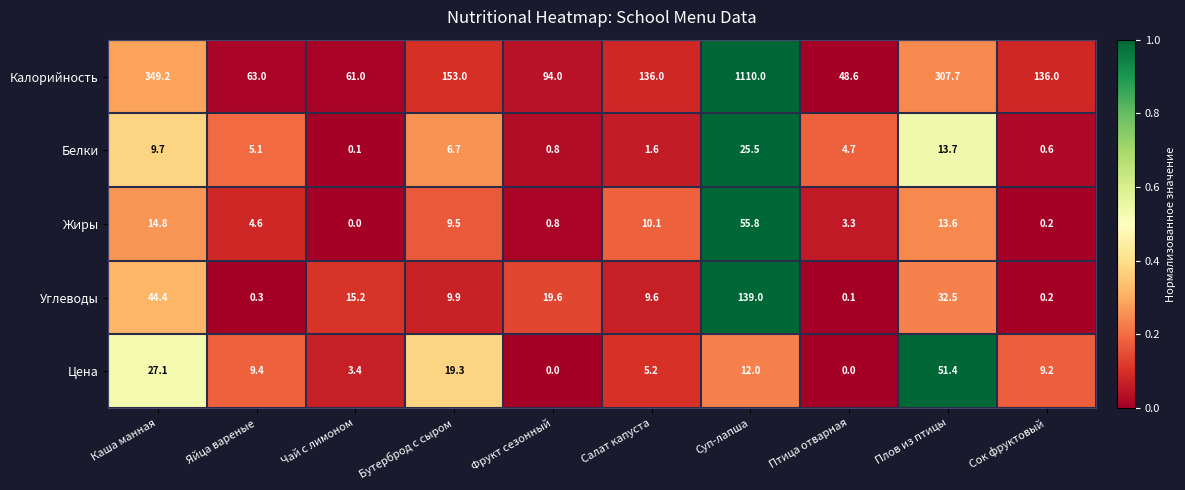

Between Фрукт сезонный and Салат капуста, which series saw the biggest shift?

Калорийность